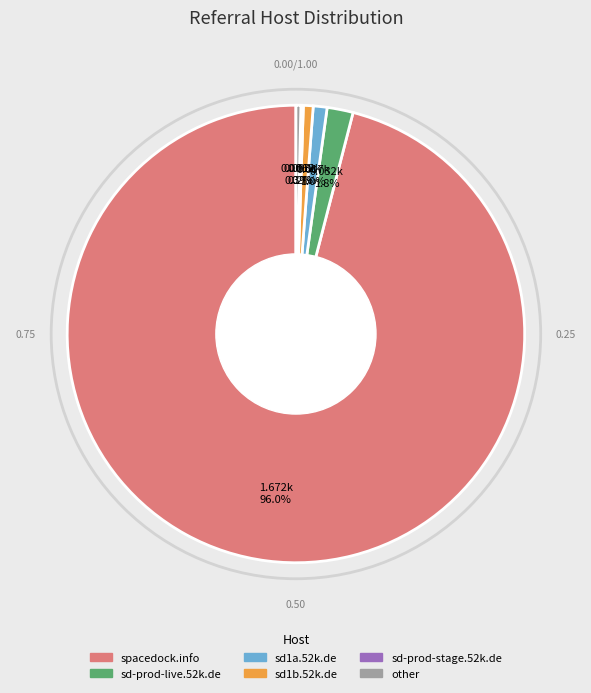

To the nearest percent, what percentage of the pie is sd1b.52k.de?

1%